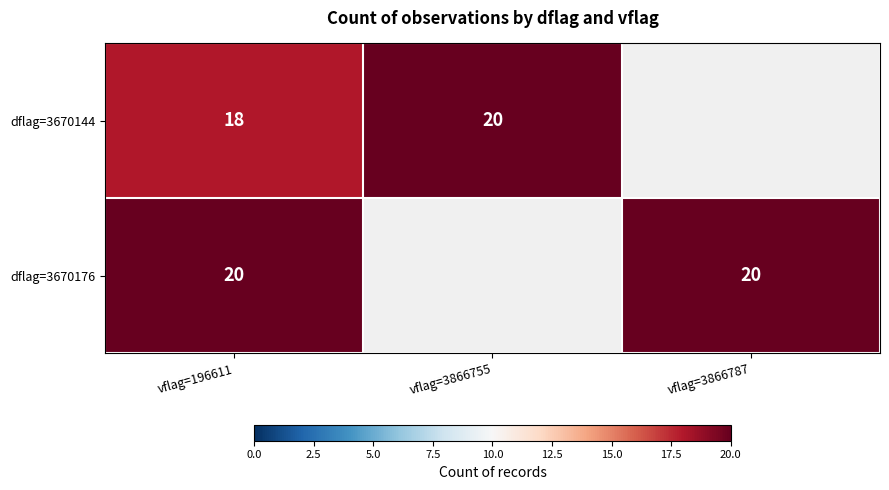

What is the spread (max minus min) of values at vflag=196611?

2